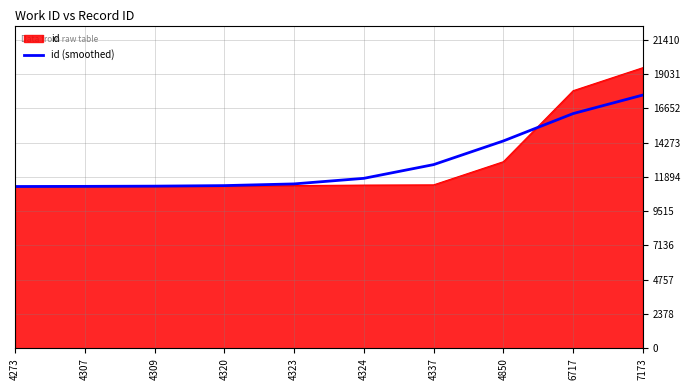

The value of id at 7173 is 19464. True or false?

True